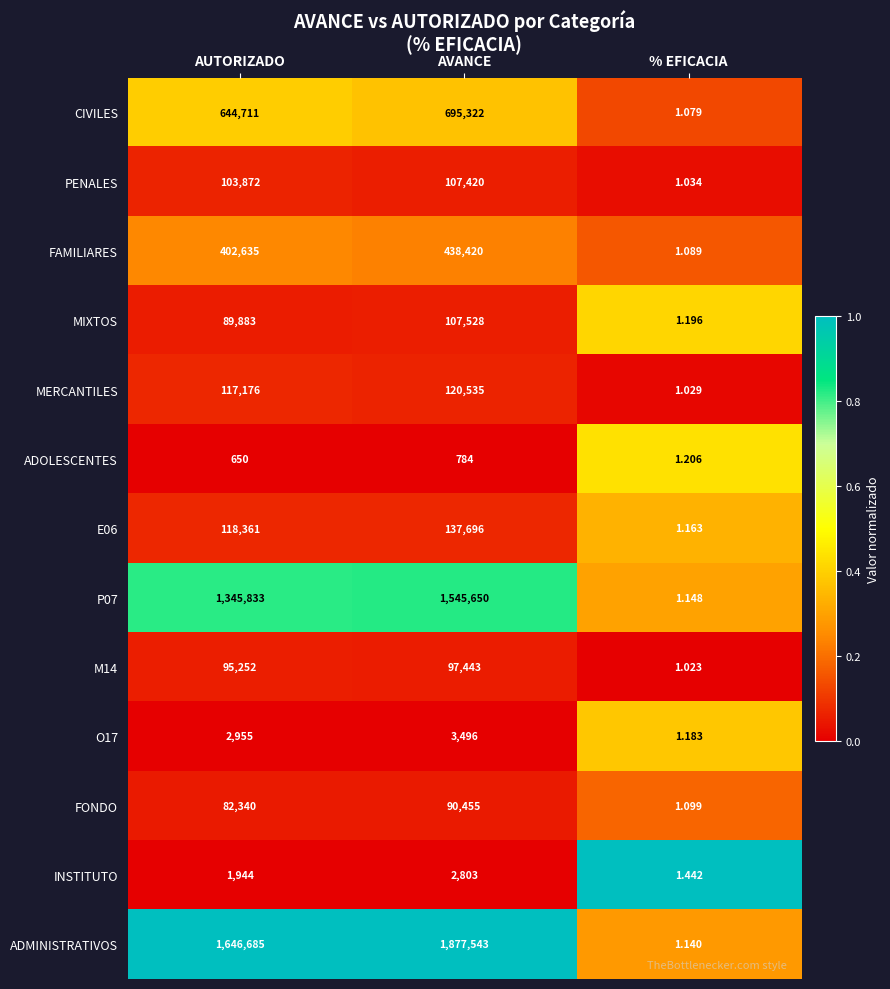

How many distinct data groups are displayed?

13